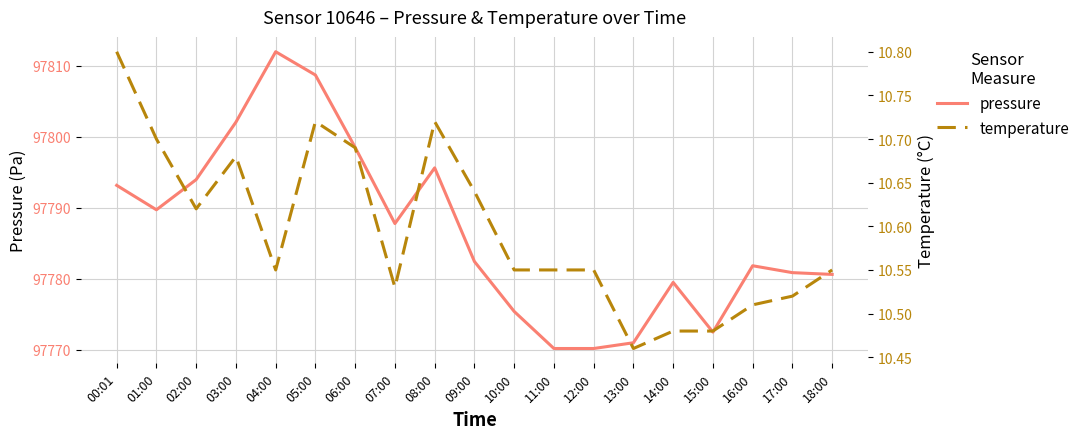

What is the average value of the pressure series?

97786.6